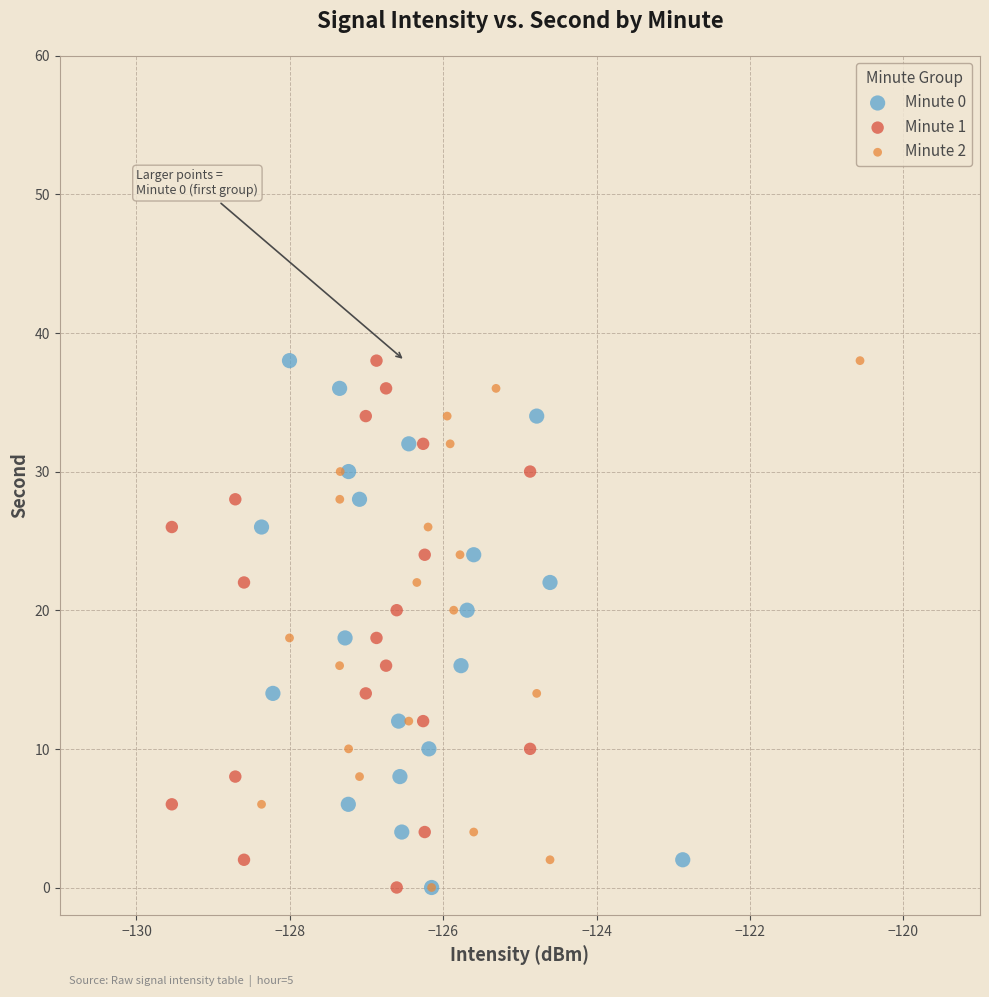

What are all the series names shown in the legend?

Minute 0, Minute 1, Minute 2